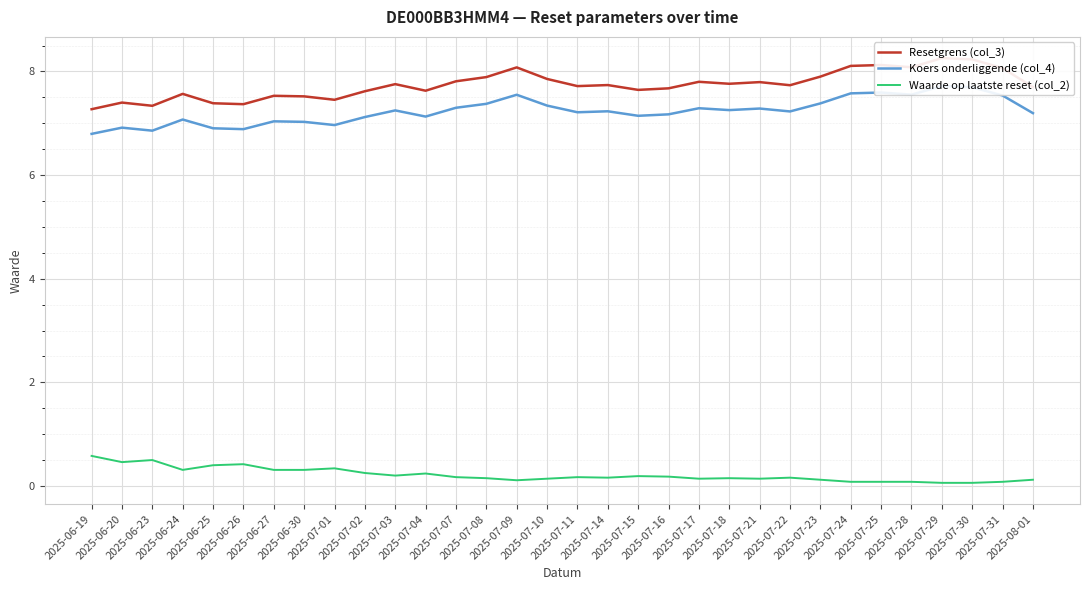

Read the Koers onderliggende (col_4) value at 2025-06-25.

6.9